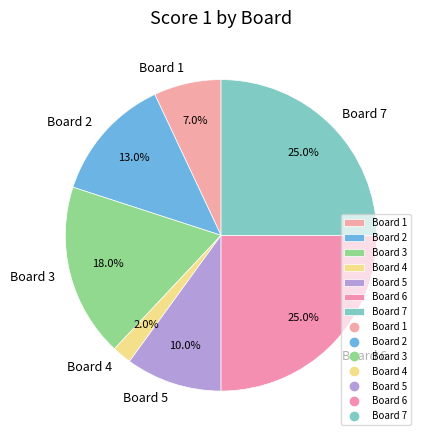

How many slices are in this pie chart?

7